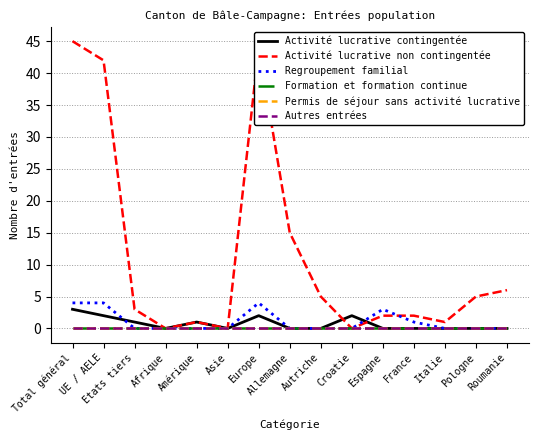

Does the chart have visible grid lines?

Yes